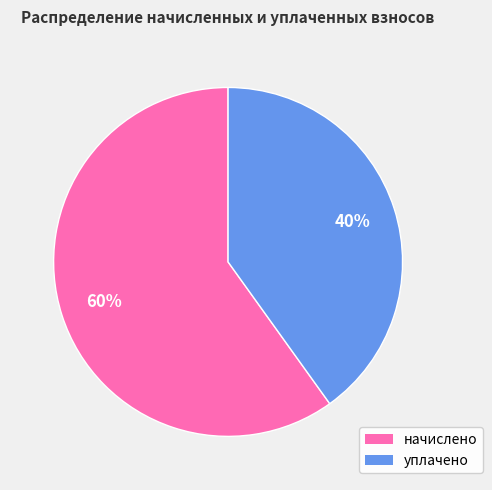

Does any single category account for the majority?

Yes